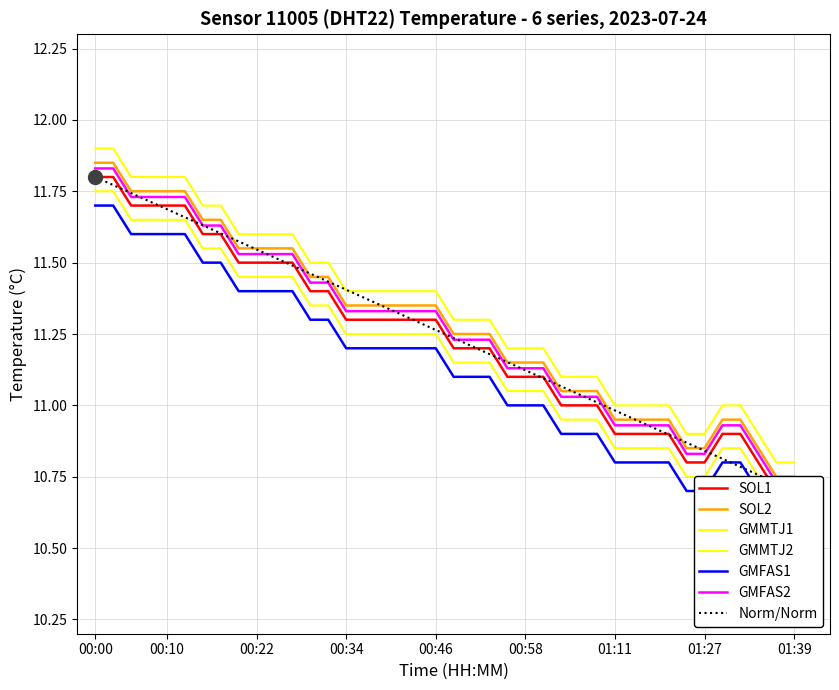

What is the label of the 4th point from the right?

01:32